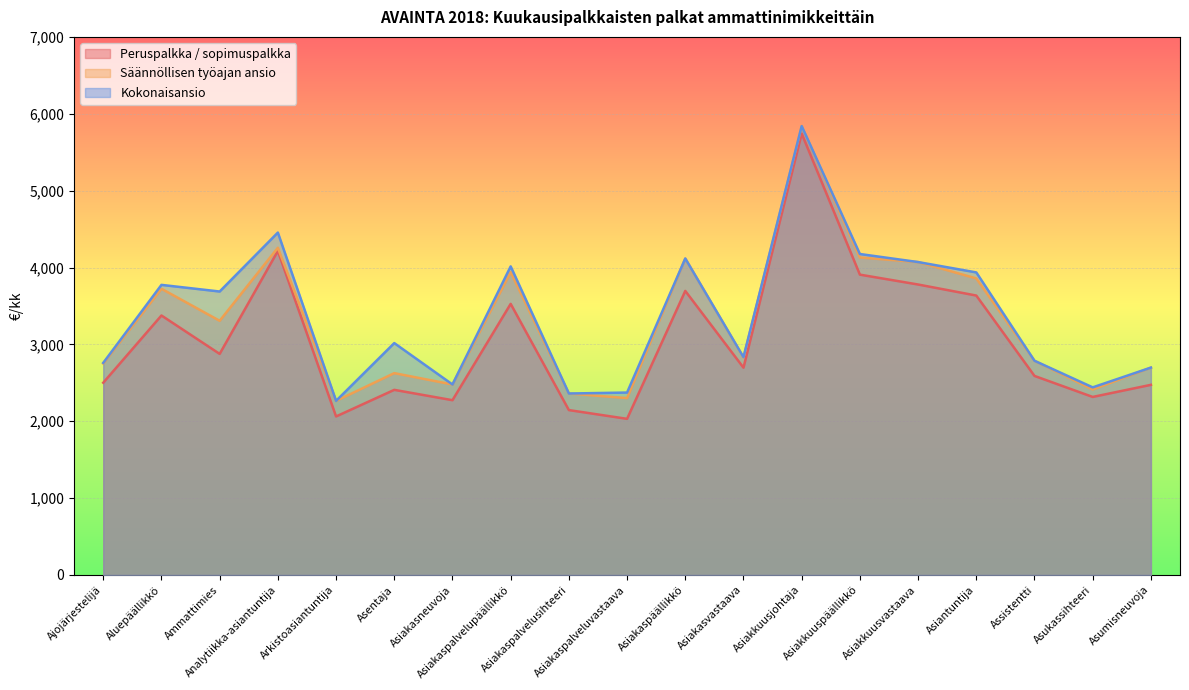

The value of Kokonaisansio at Asiakkuusvastaava is 5886.1. True or false?

False